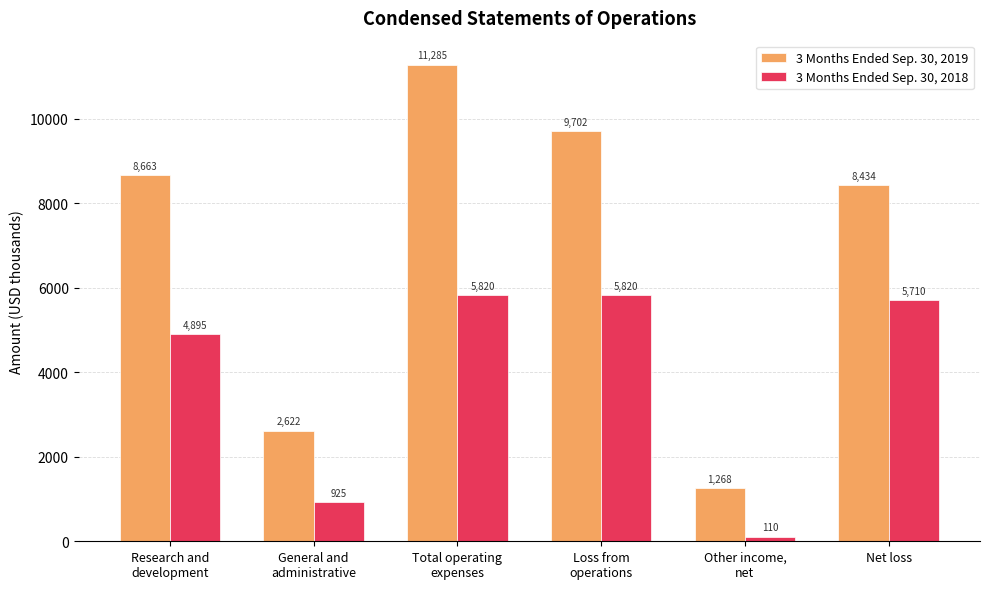

What is the sum of the 3 Months Ended Sep. 30, 2019 values at Total operating
expenses and Research and
development?

19948